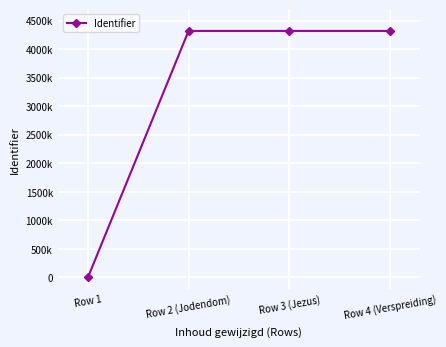

How many interior local peaks (higher than both neighbors) does the data have?

1